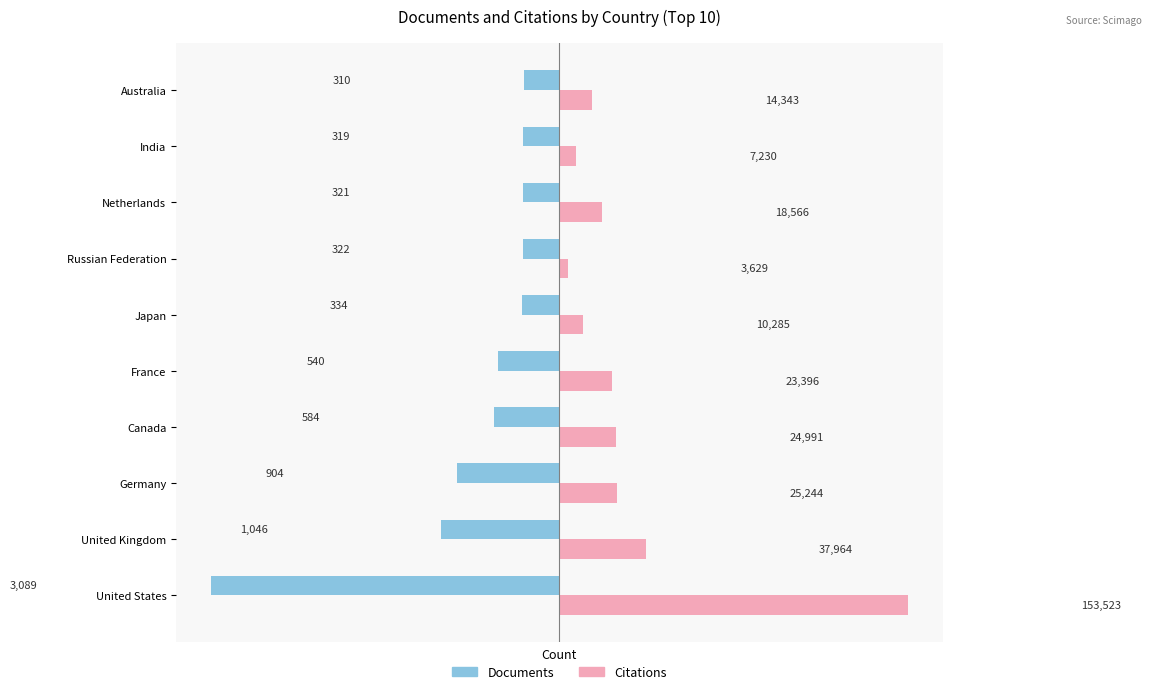

What is the value of the Documents bar at the 1st from the left?

-3089.0